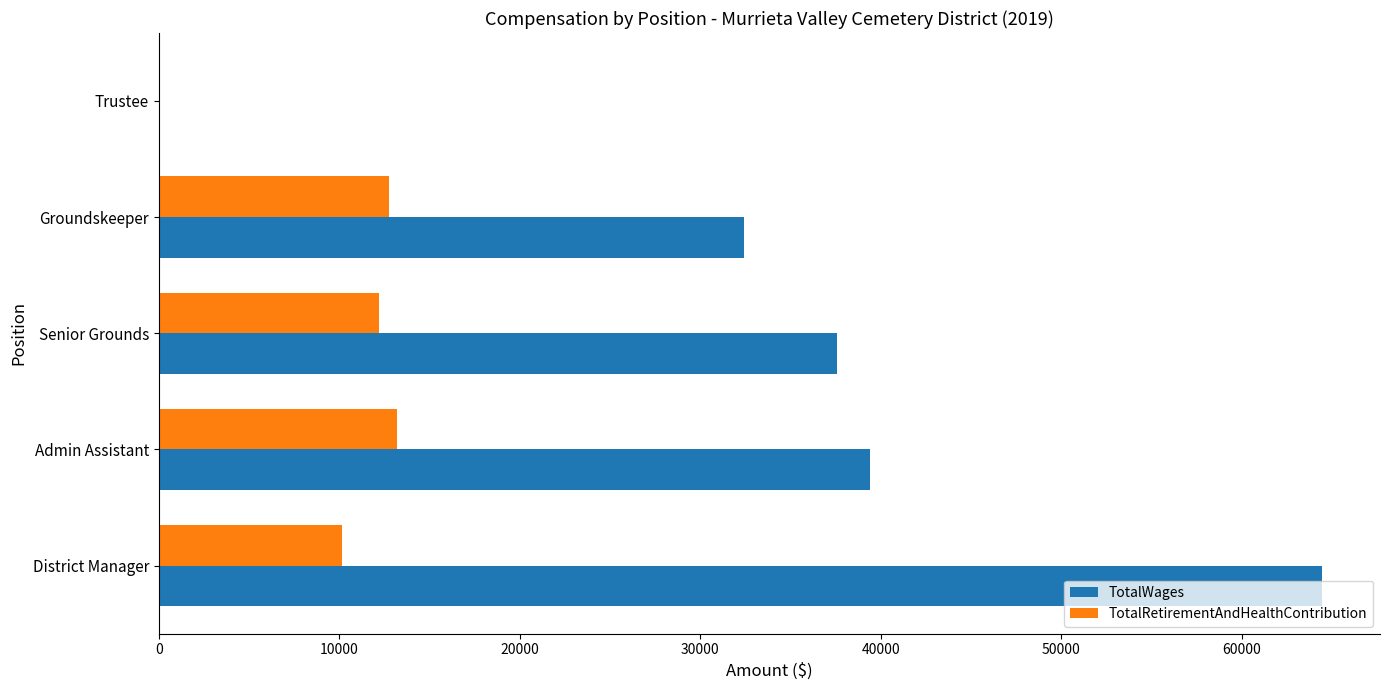

Is the value of TotalRetirementAndHealthContribution at Senior Grounds greater than the value of TotalWages at Trustee?

Yes